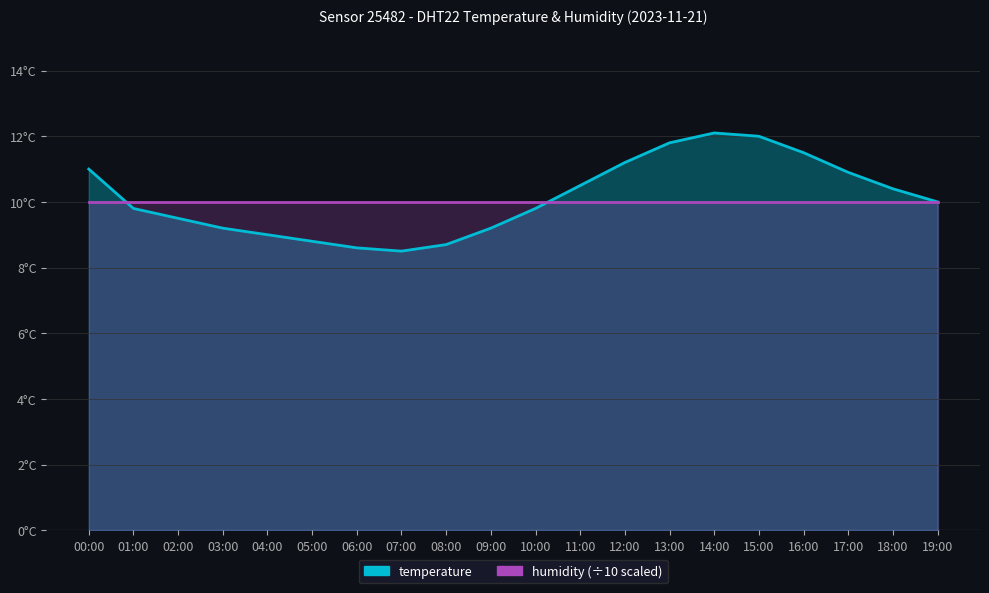

True or false: the data has more than 1 interior local peaks.

False